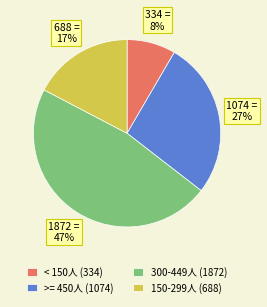

What percentage is the >= 450人 (1074) slice, to the nearest percent?

27%